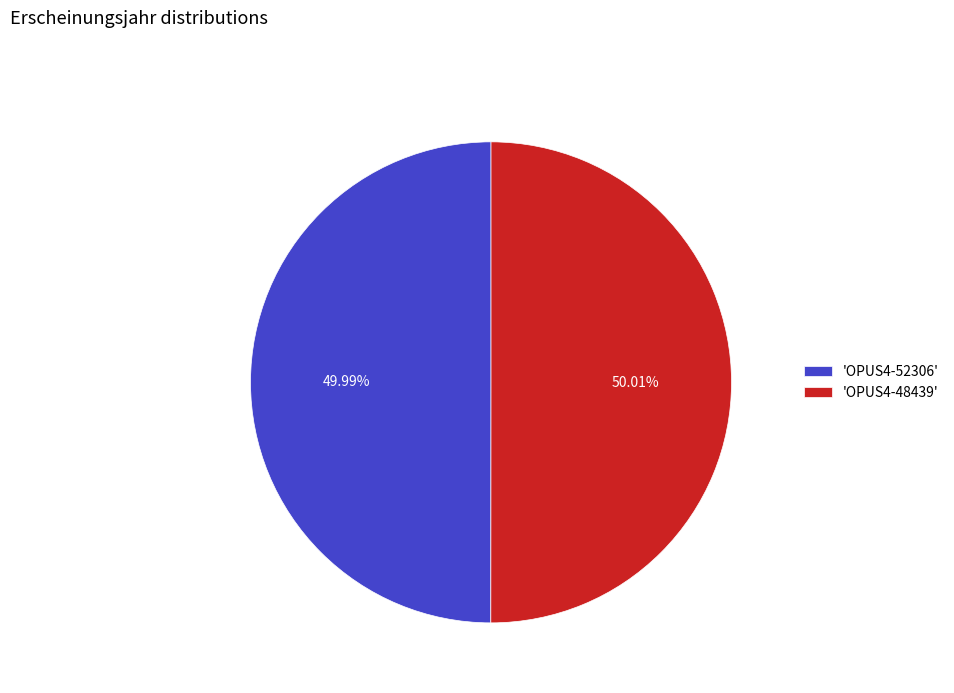

Combined, do 'OPUS4-48439' and 'OPUS4-52306' account for over 50%?

Yes